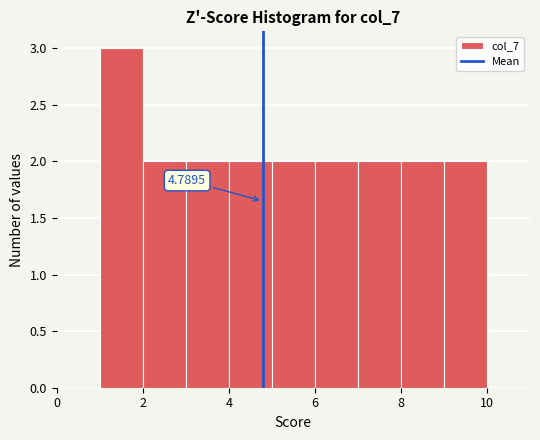

Over which range of the x-axis is the bar tallest?

1 to 2